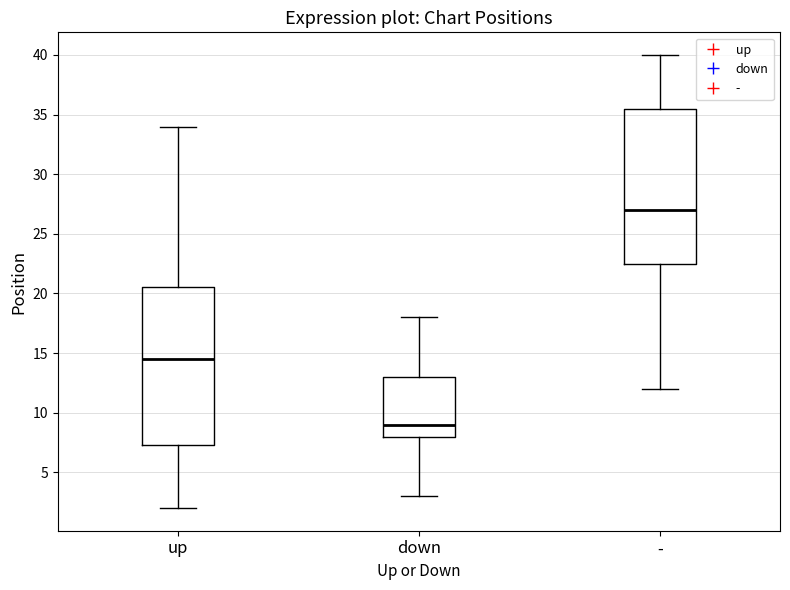

Reading left to right, transcribe this box plot: for each box, give where its median line is, the range the box spans, and where its two whiskers end, as read against the y-axis. The values are not printed on the chart, so give them approximately, as read against the axis.

up: median 14.5, box 7.5 to 20.5, whiskers 2.0 to 34.0
down: median 9.0, box 8.0 to 13.0, whiskers 3.0 to 18.0
-: median 27.0, box 22.5 to 35.5, whiskers 12.0 to 40.0